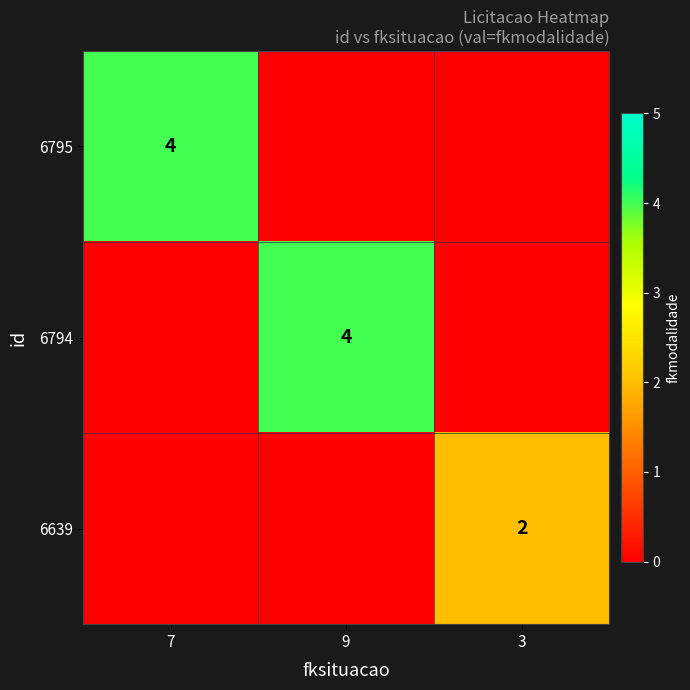

Which category has the lowest value across all series?

9